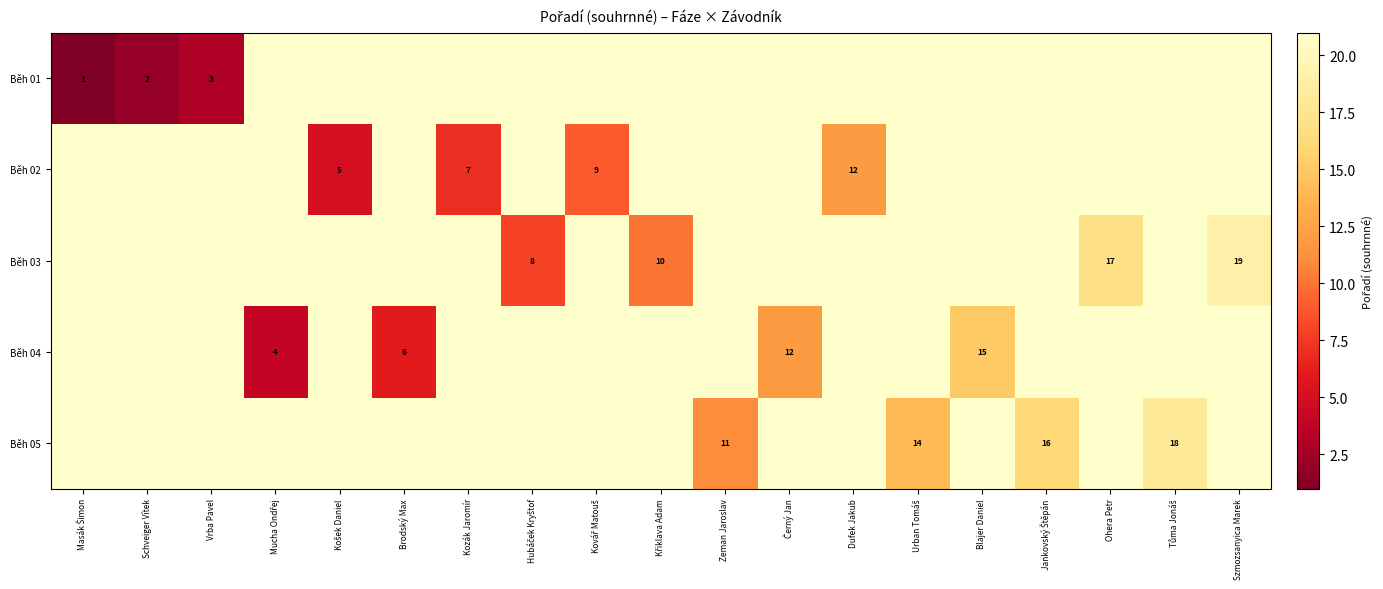

List the labels in order of Běh 01 value, smallest first.

Masák Šimon, Schveiger Vítek, Vrba Pavel, Mucha Ondřej, Košek Daniel, Brodský Max, Kozák Jaromír, Hubáček Kryštof, Kovář Matouš, Křiklava Adam, Zeman Jaroslav, Černý Jan, Dufek Jakub, Urban Tomáš, Blajer Daniel, Jankovský Štěpán, Ohera Petr, Tůma Jonáš, Szmozsanyica Marek